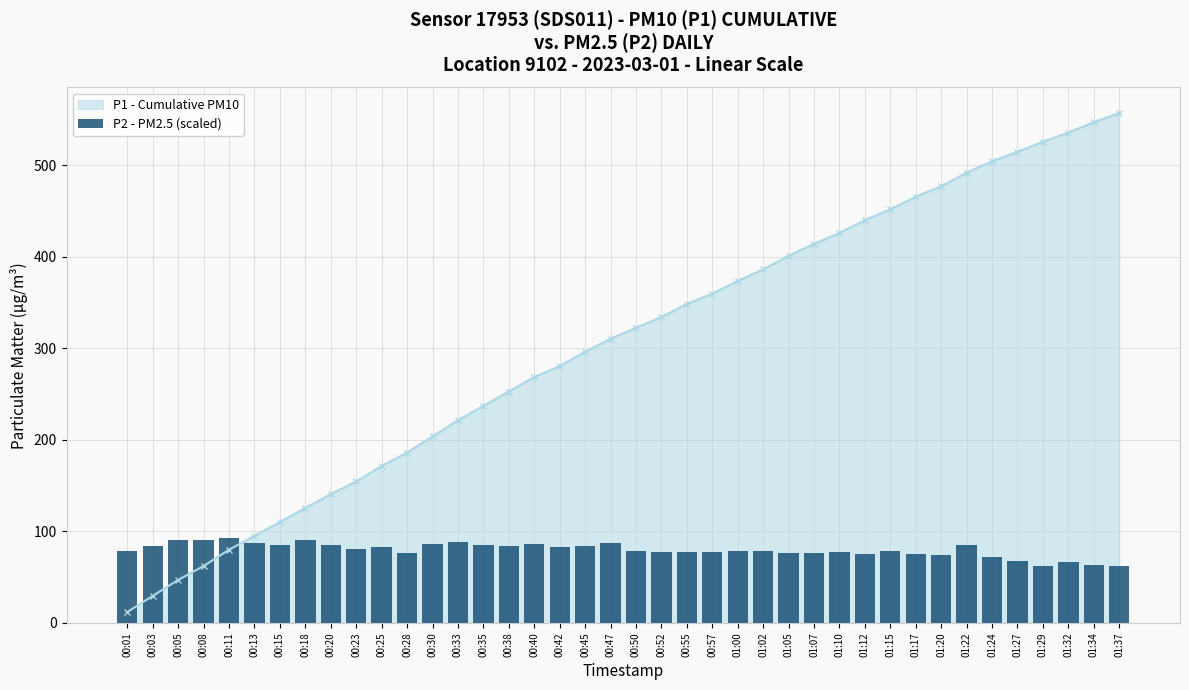

Reading left to right, list all the values displayed in this chart.

78.2	84.2	90.2	90.2	92.9	87.3	85.1	91.1	85.1	80.4	83.3	76.5	85.9	88.8	85.7	84.2	85.9	82.5	84.4	87.1	78.4	77.3	77.9	77.9	79.0	78.7	76.5	76.7	77.1	75.3	78.7	75.3	74.2	85.7	72.1	67.5	62.1	66.9	62.9	62.3